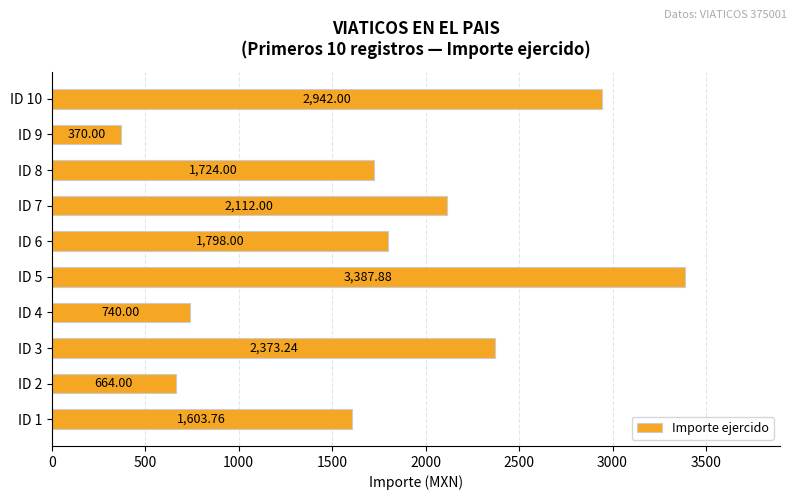

Which category has the highest value across all series?

ID 5